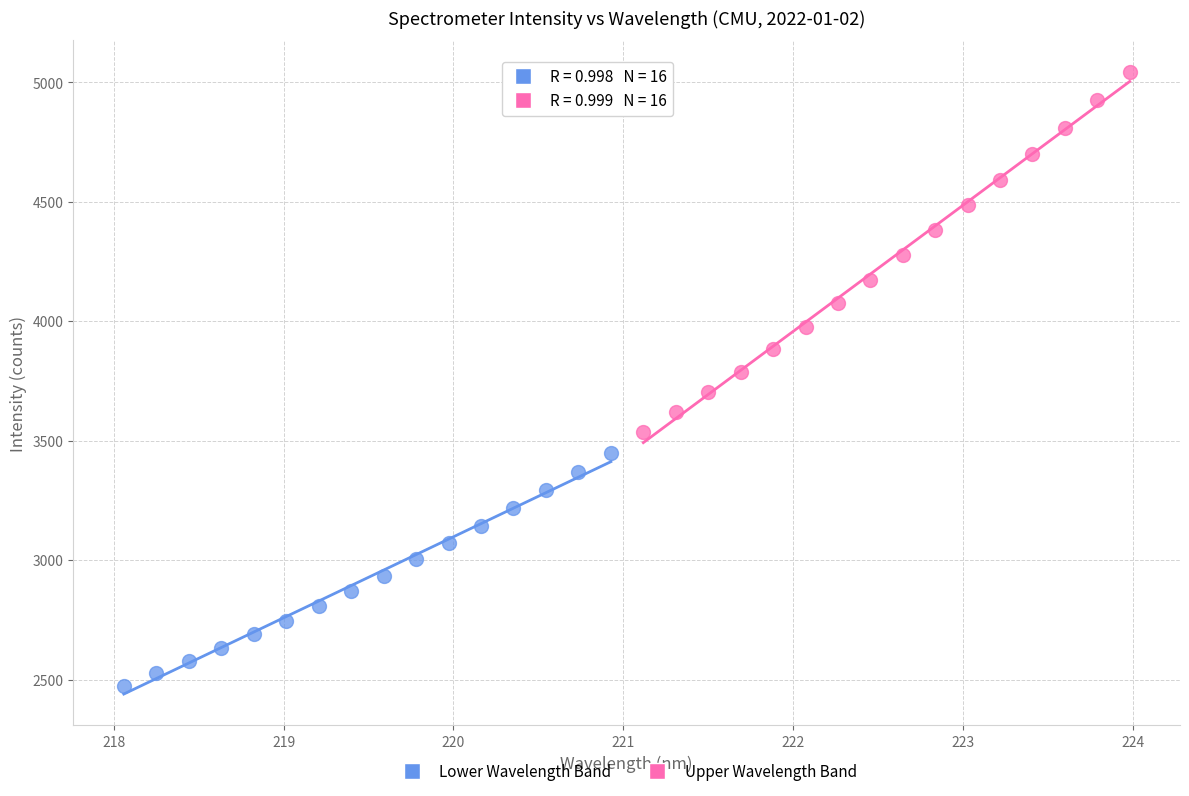

Which series has the largest Y range (max minus min)?

Upper Wavelength Band